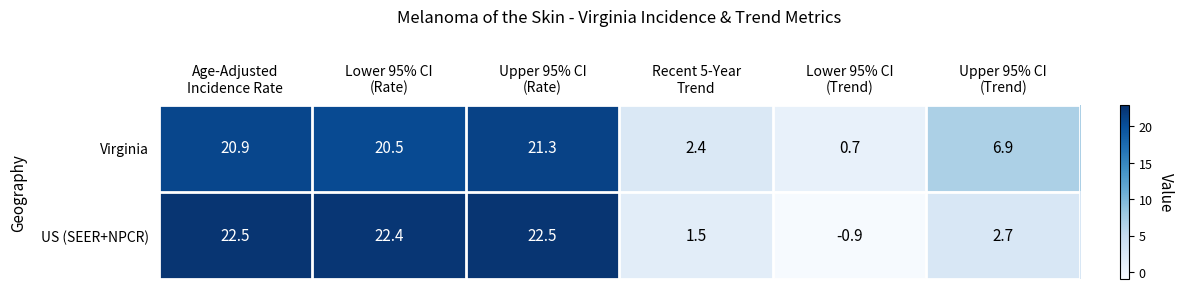

Rank the series by their maximum value, from highest to lowest.

US (SEER+NPCR), Virginia